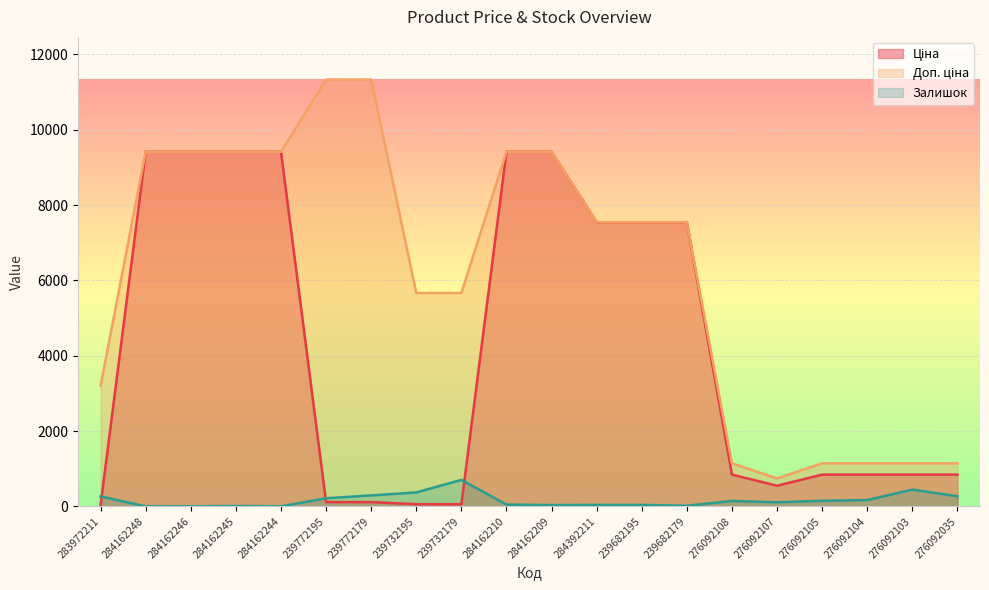

How many data points does each series have?

20